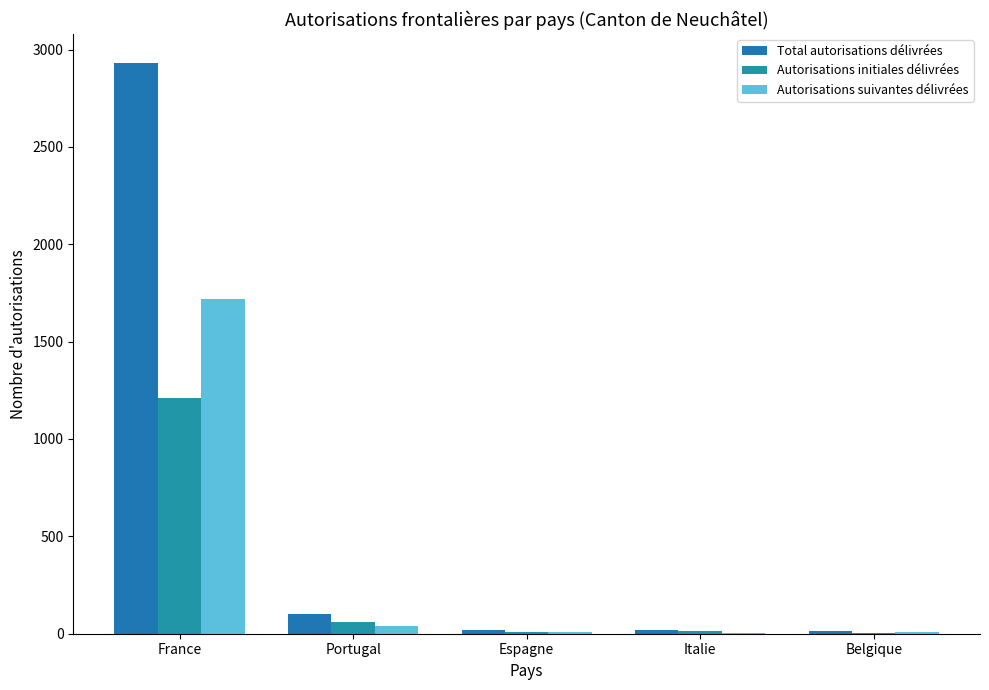

What is the total value across all series at Belgique?

28